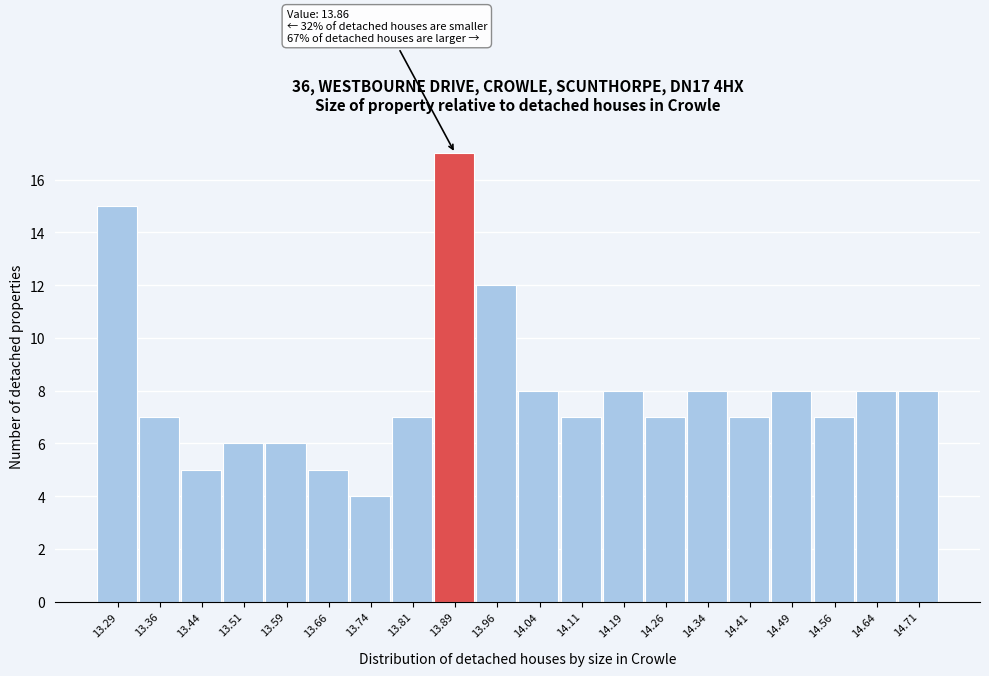

Which range on the x-axis has the tallest bar?

13.850 to 13.925